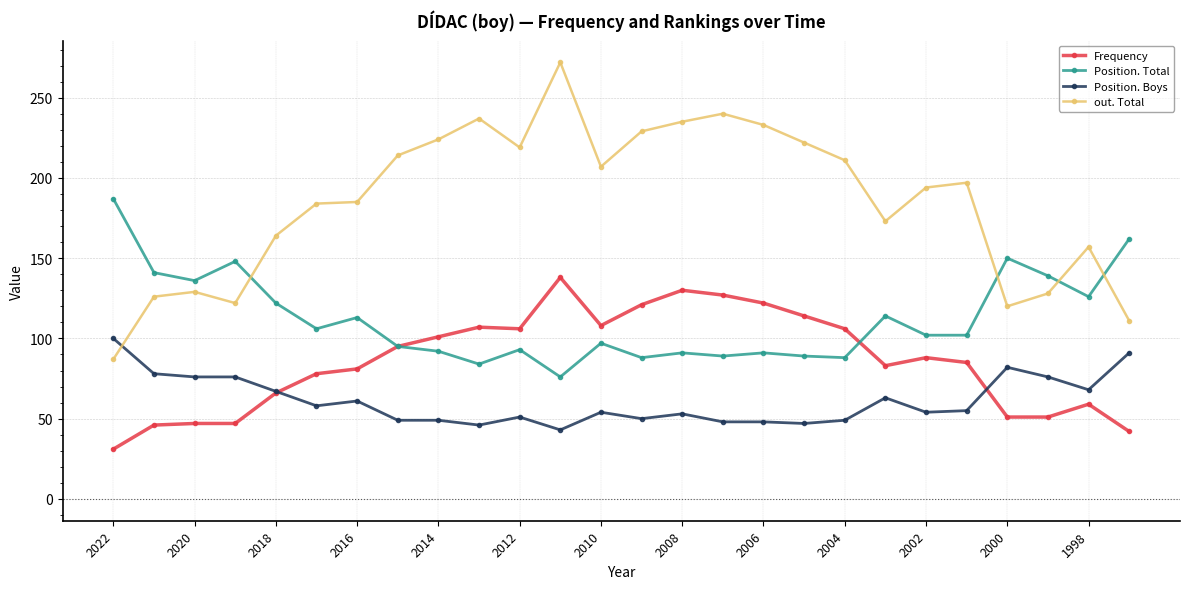

True or false: Position. Total has more than 2 points higher than both neighbors.

True